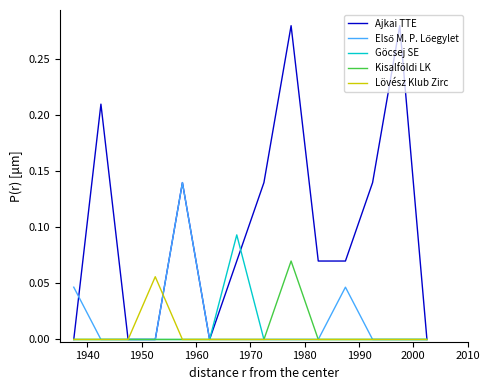

Which series has the largest total across all categories?

Ajkai TTE